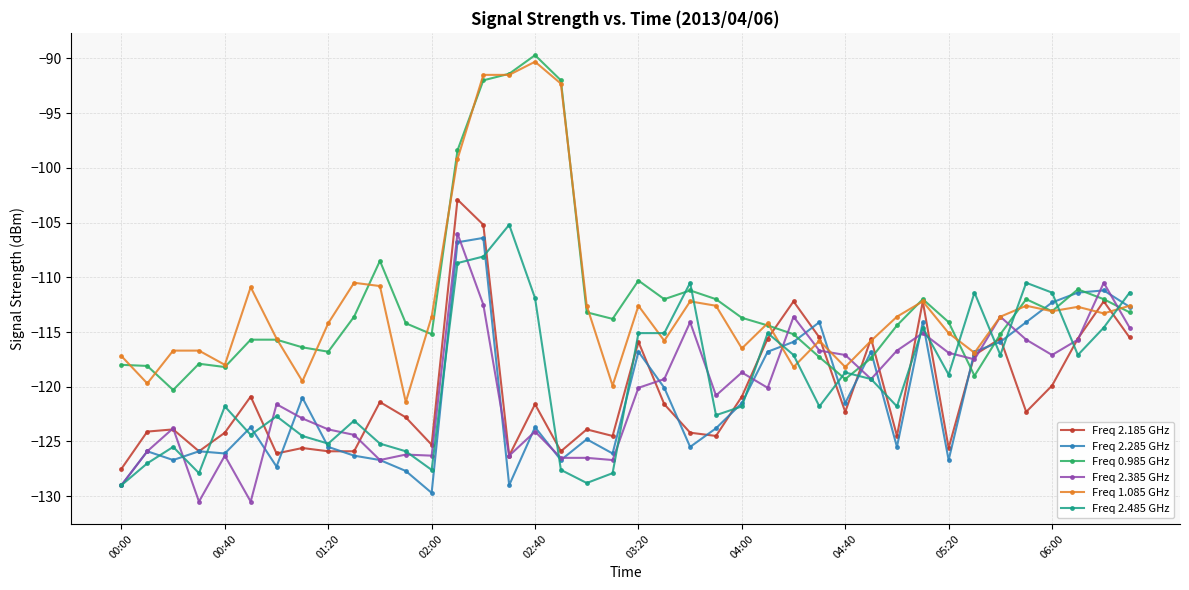

True or false: Freq 1.085 GHz and Freq 2.485 GHz cross at least once.

True